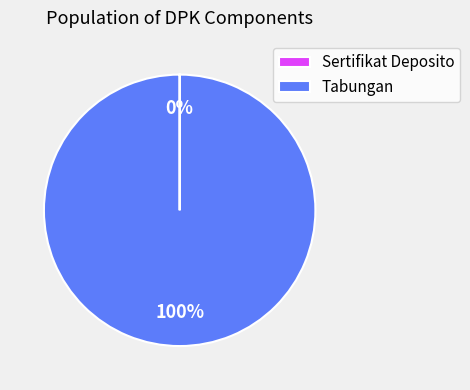

To the nearest percent, what is the difference between the largest and smallest slice percentages?

100%